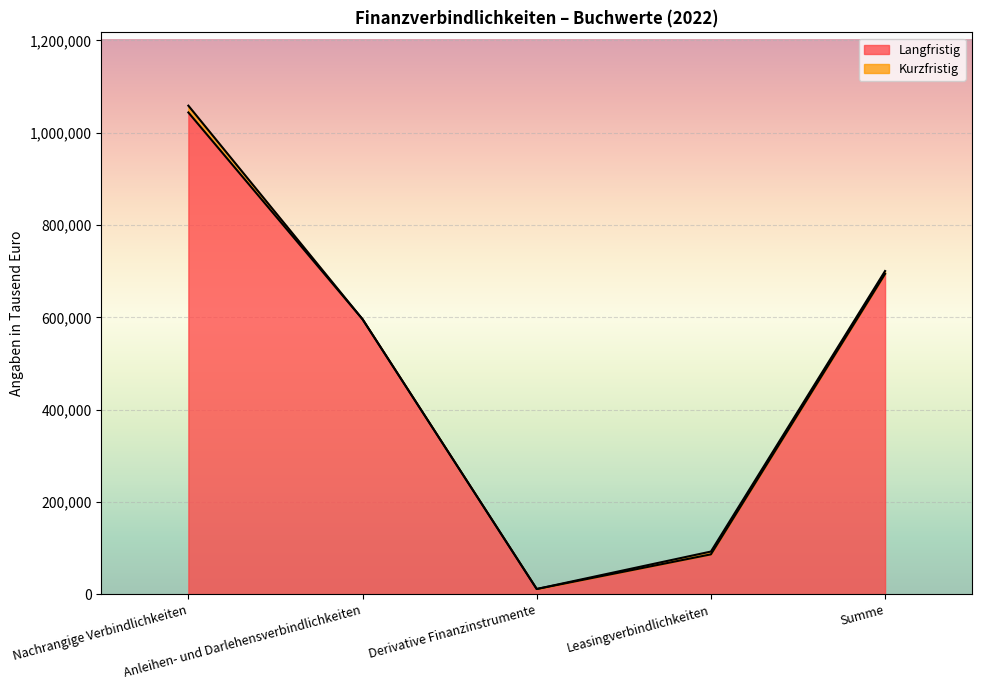

What is the label of the 4th point from the right?

Anleihen- und Darlehensverbindlichkeiten